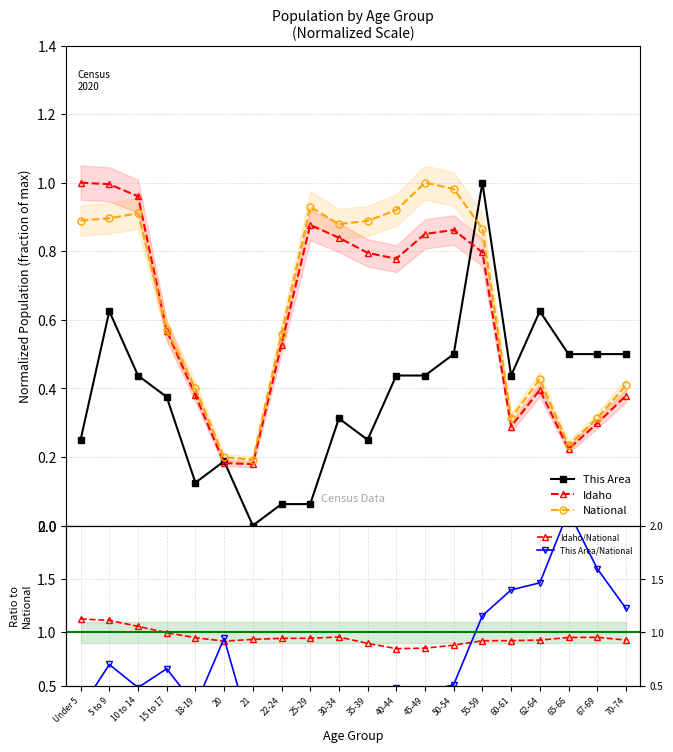

Where is the first local maximum for National?

10 to 14